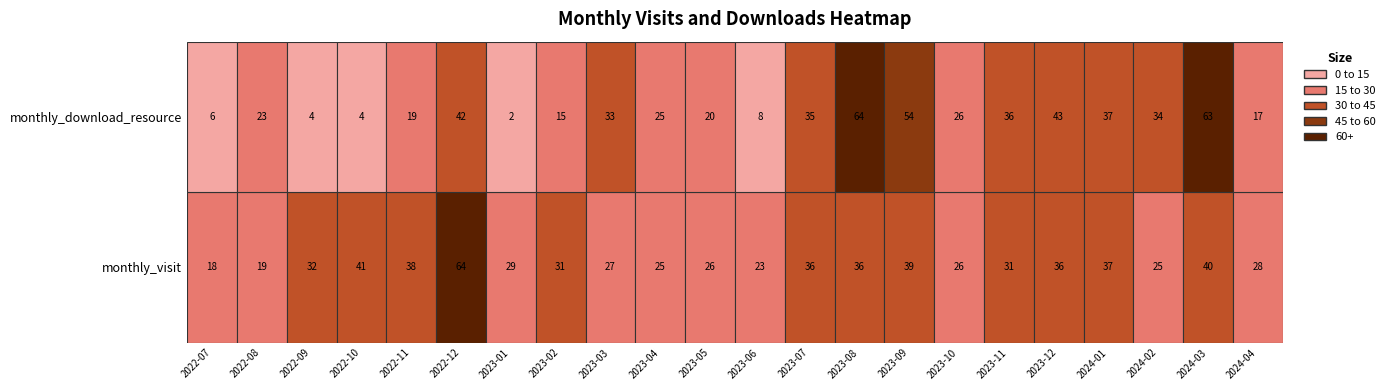

Rank the series at 2023-09 from lowest to highest value.

monthly_visit, monthly_download_resource